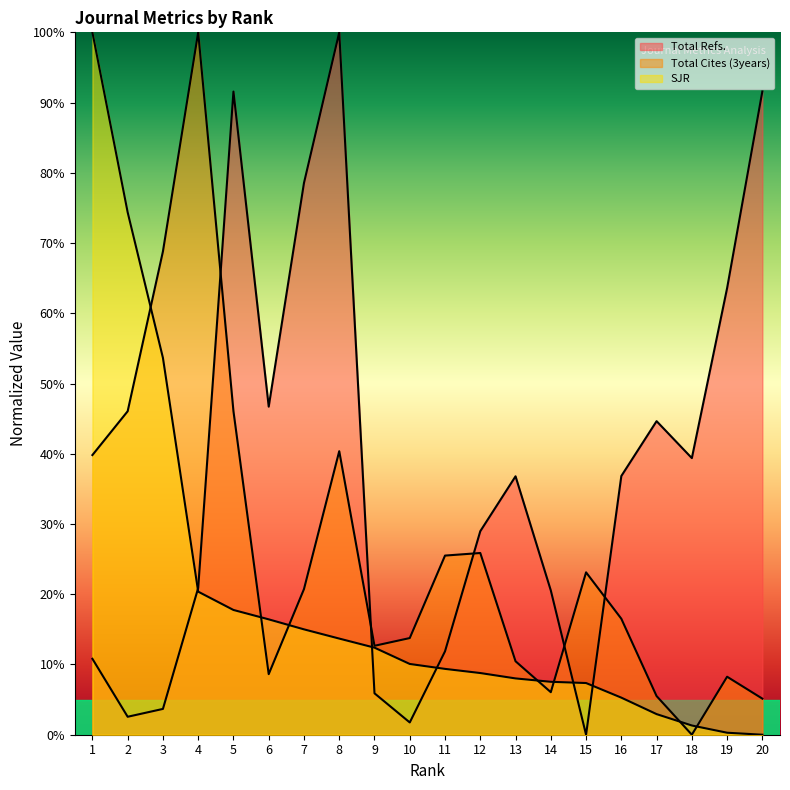

What is the average value of the Total Cites (3years) series?

26.2